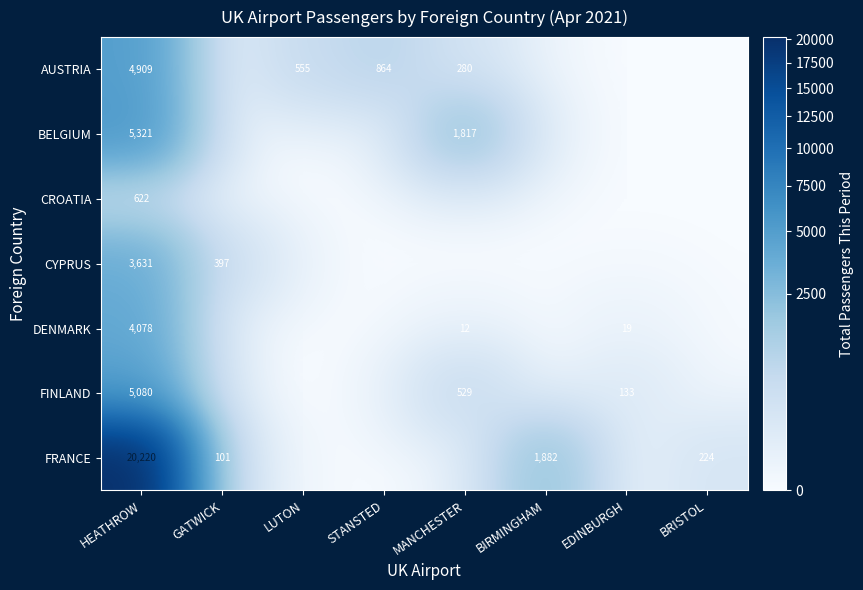

What is the difference between the AUSTRIA values at LUTON and HEATHROW?

4354